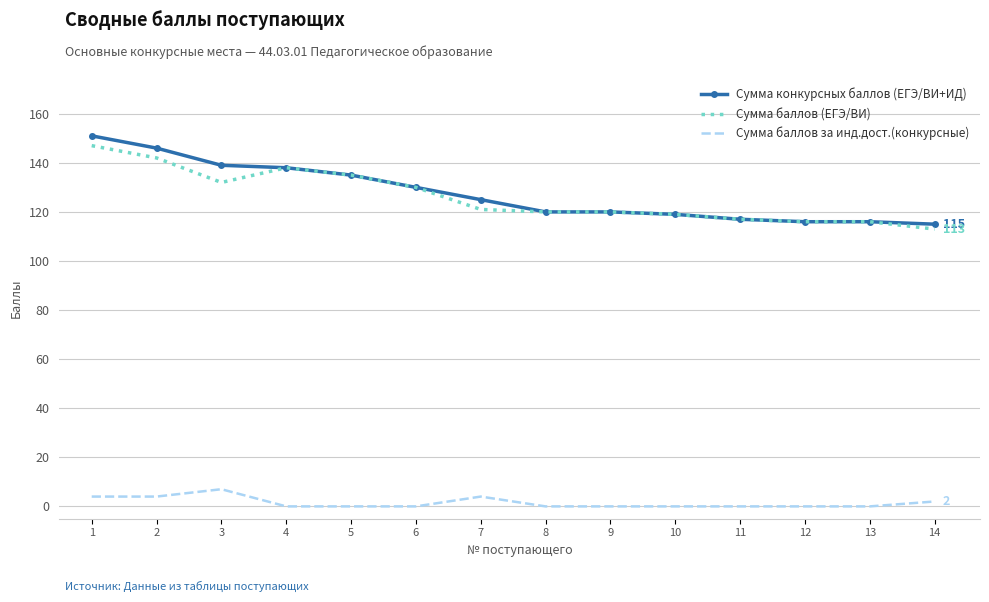

True or false: Сумма баллов за инд.дост.(конкурсные) and Сумма конкурсных баллов (ЕГЭ/ВИ+ИД) cross at least once.

False